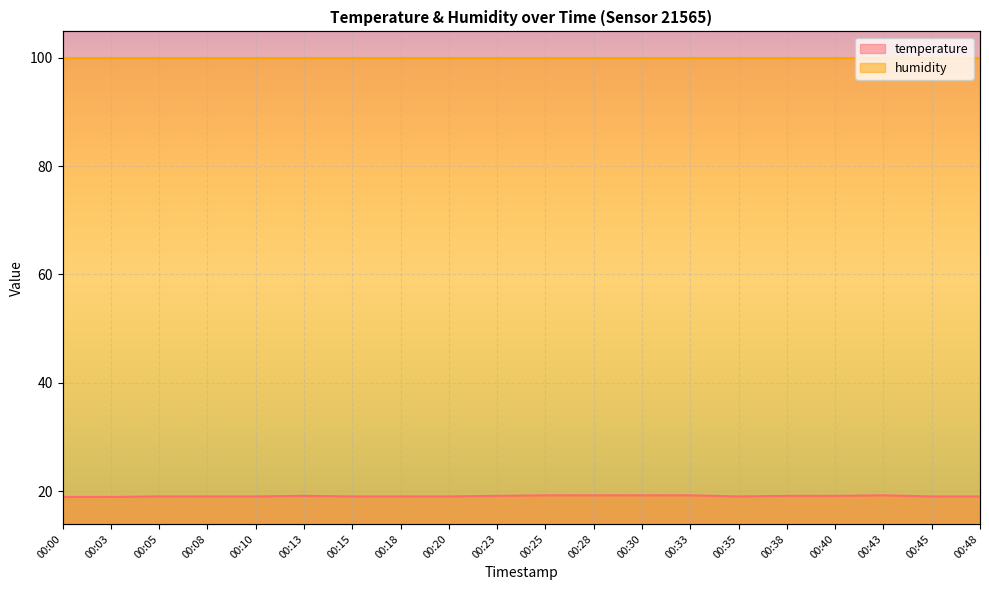

What is the value of the 9th point from the left?

19.0